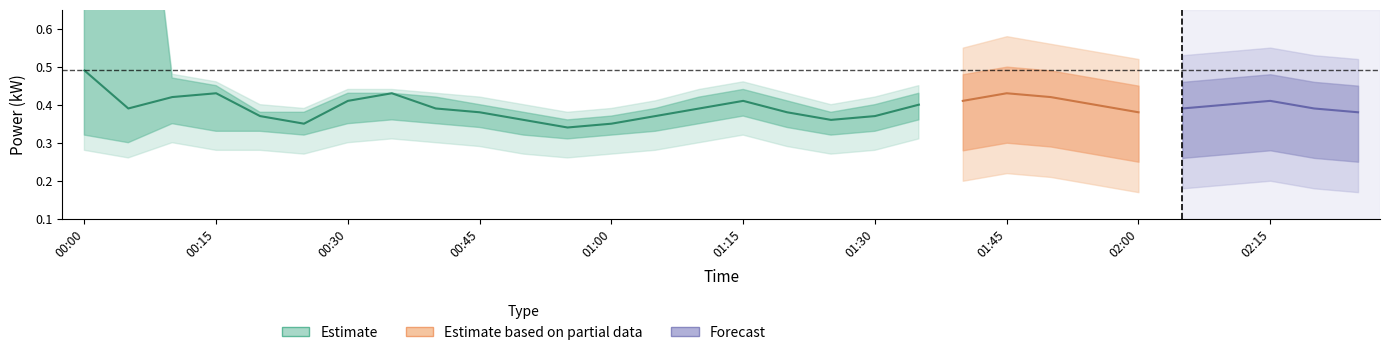

The power_lower2 series shows 0.3 at 00:55. True or false?

True